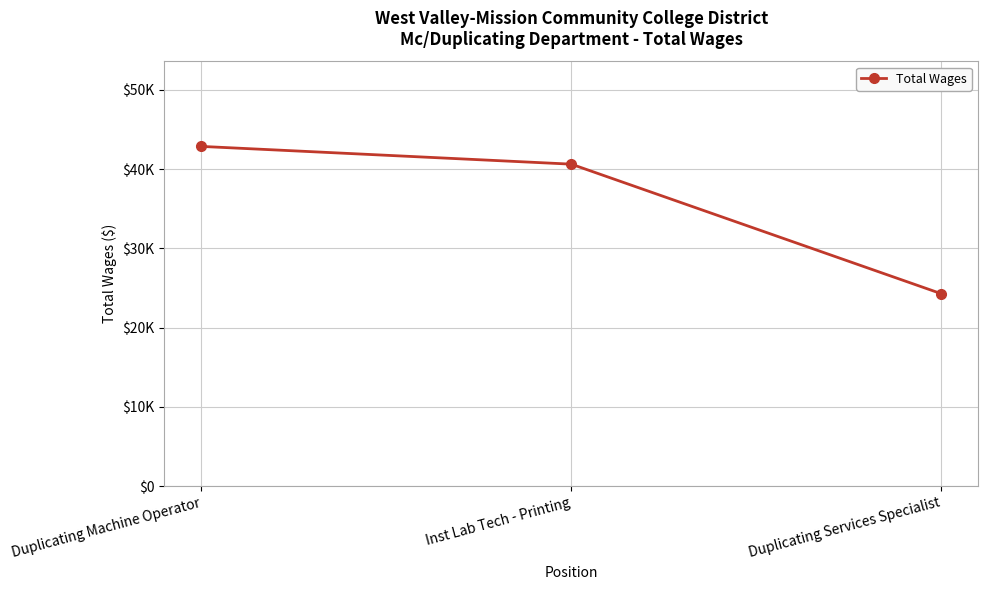

List the labels in order of value, smallest first.

Duplicating Services Specialist, Inst Lab Tech - Printing, Duplicating Machine Operator